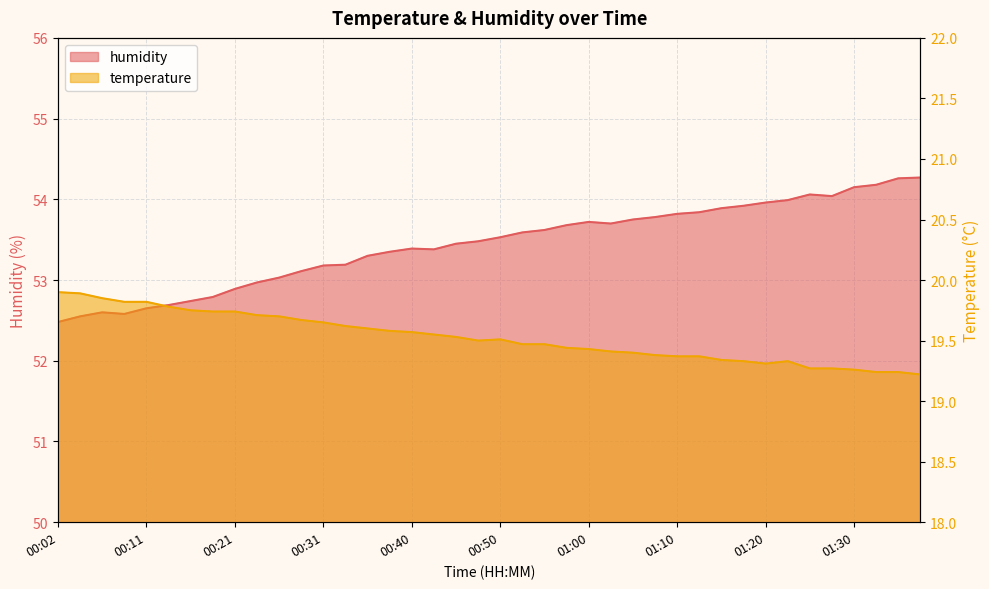

What is the greatest value displayed?

54.3